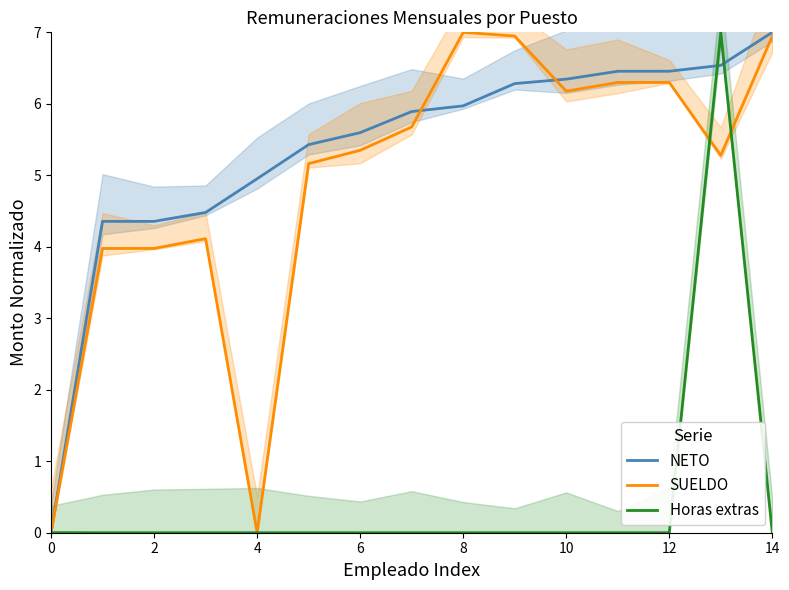

Which series ends up on top after the final intersection of SUELDO and NETO?

NETO